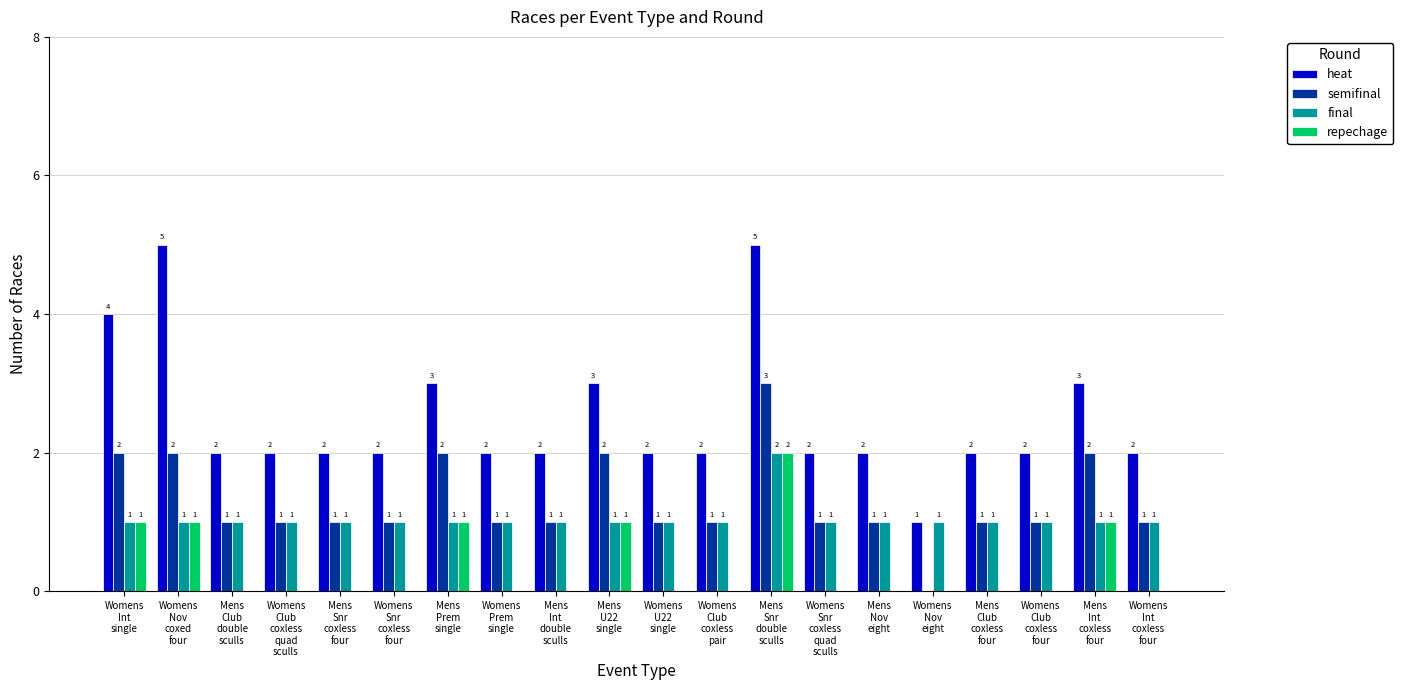

What is the highest value of the final series?

2